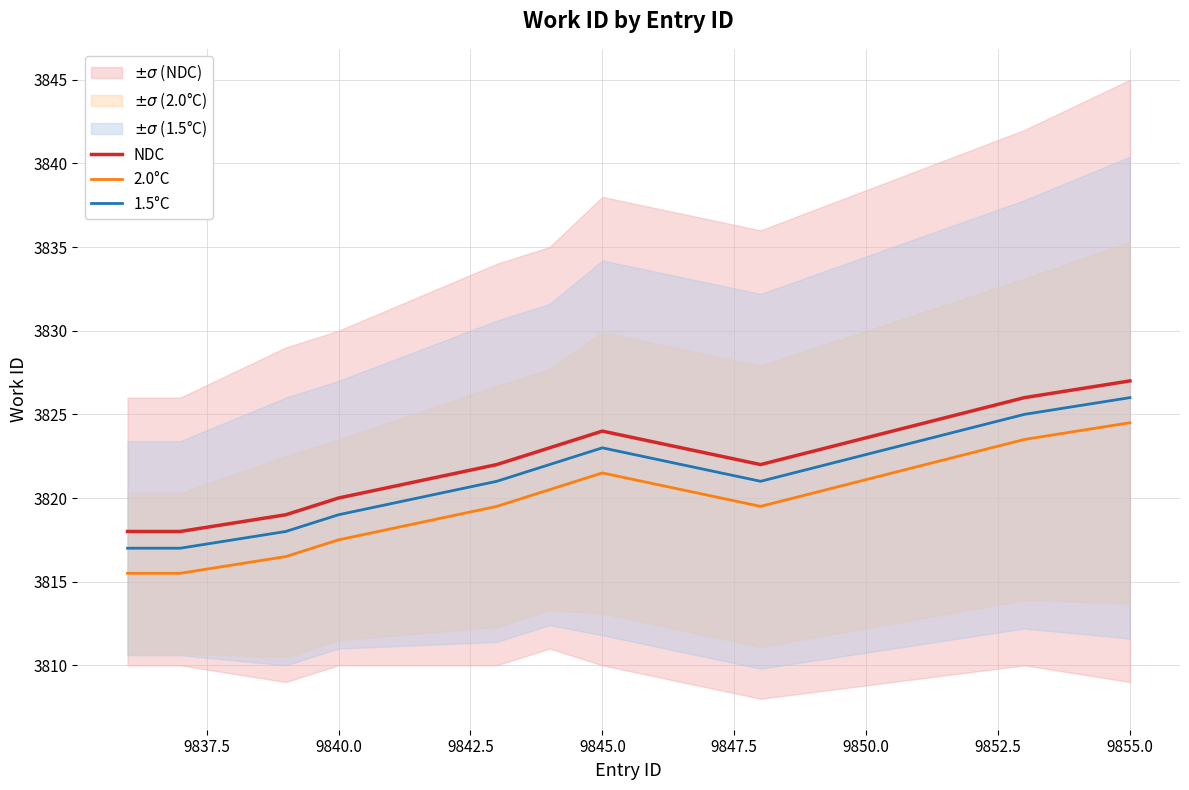

Which category has the highest value in the NDC series?

9855.0